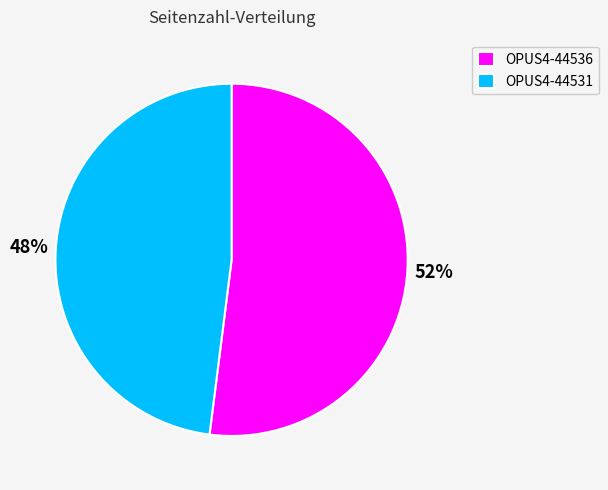

To the nearest percent, what percentage of the pie is OPUS4-44531?

48%